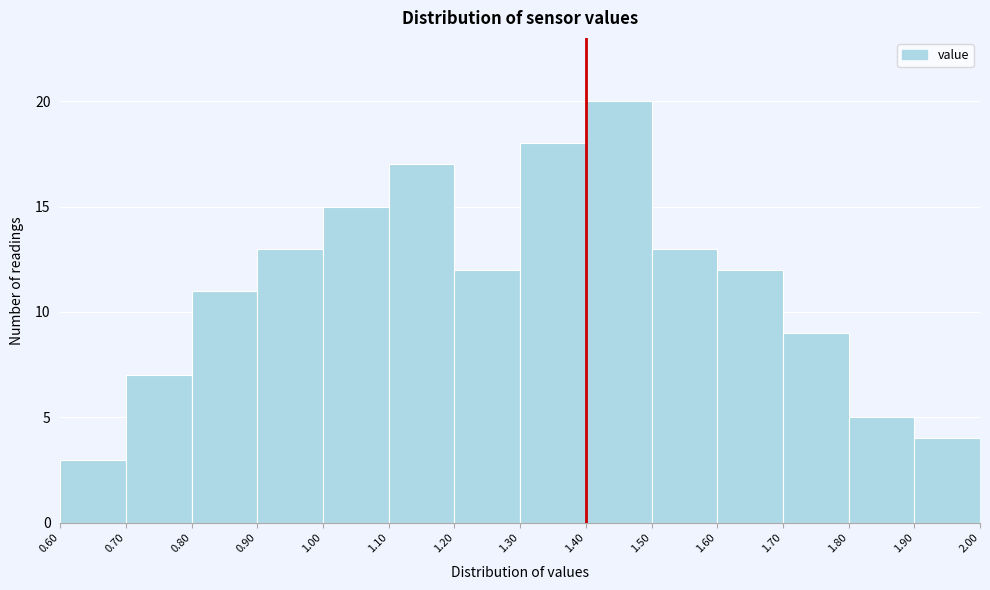

What is the height of the bar covering 1.10 to 1.20 on the x-axis? The values are not printed on the chart, so give them approximately, as read against the axis.

17